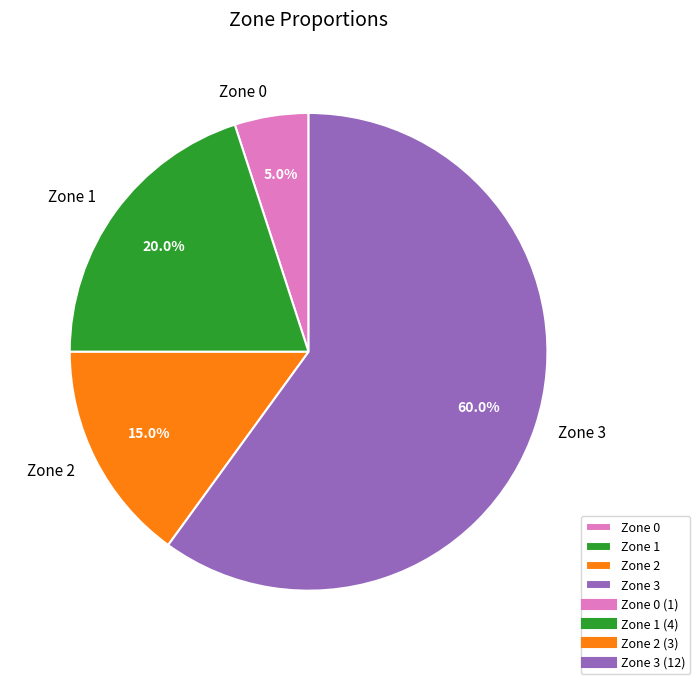

Is Zone 2 the majority of the pie?

No